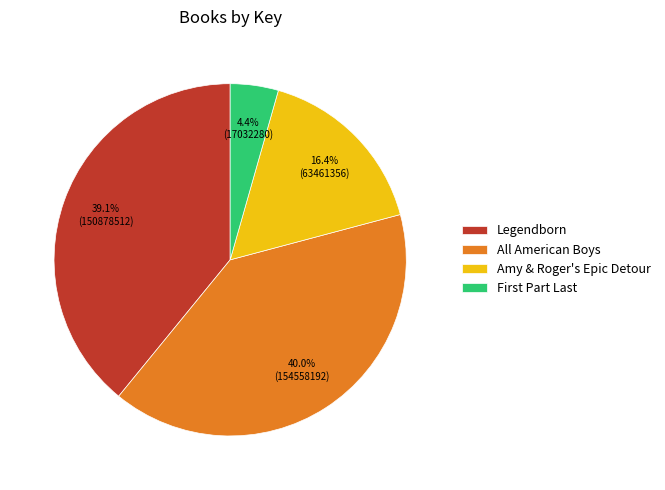

To the nearest percent, what percentage of the pie is Amy & Roger's Epic Detour?

16%